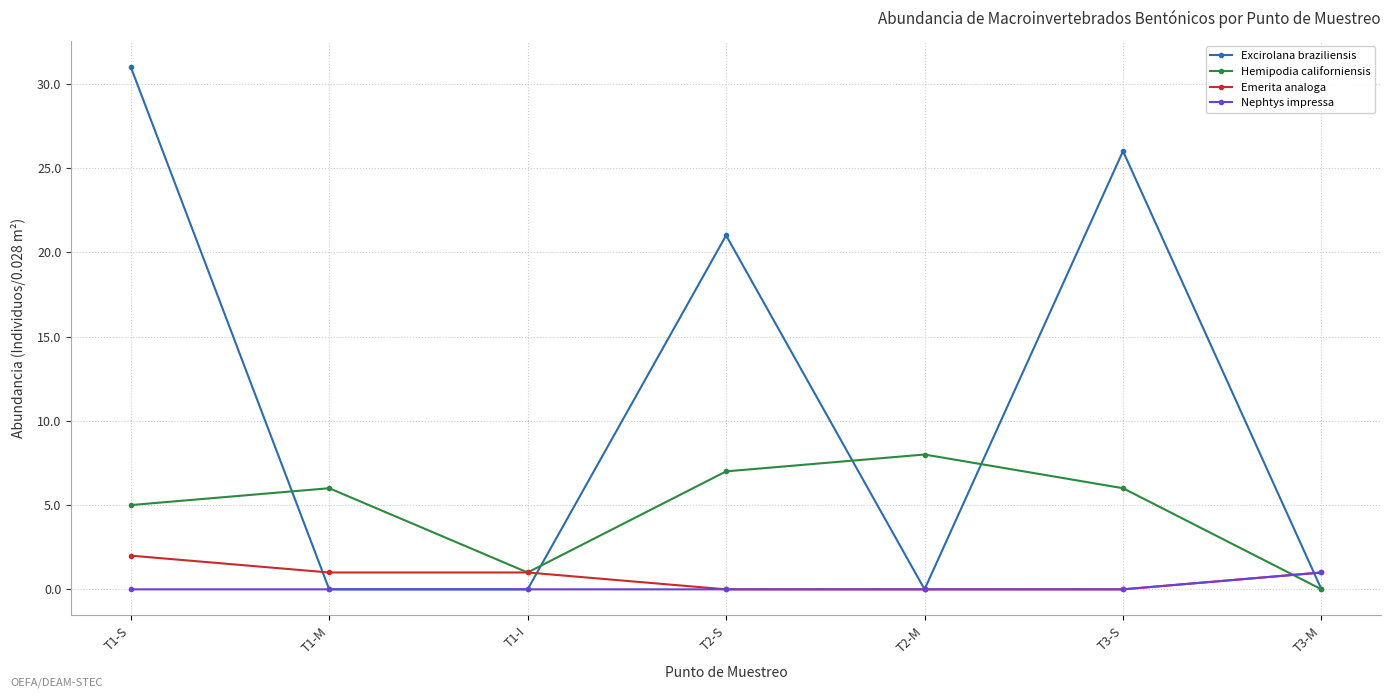

Which series has the largest total across all categories?

Excirolana braziliensis